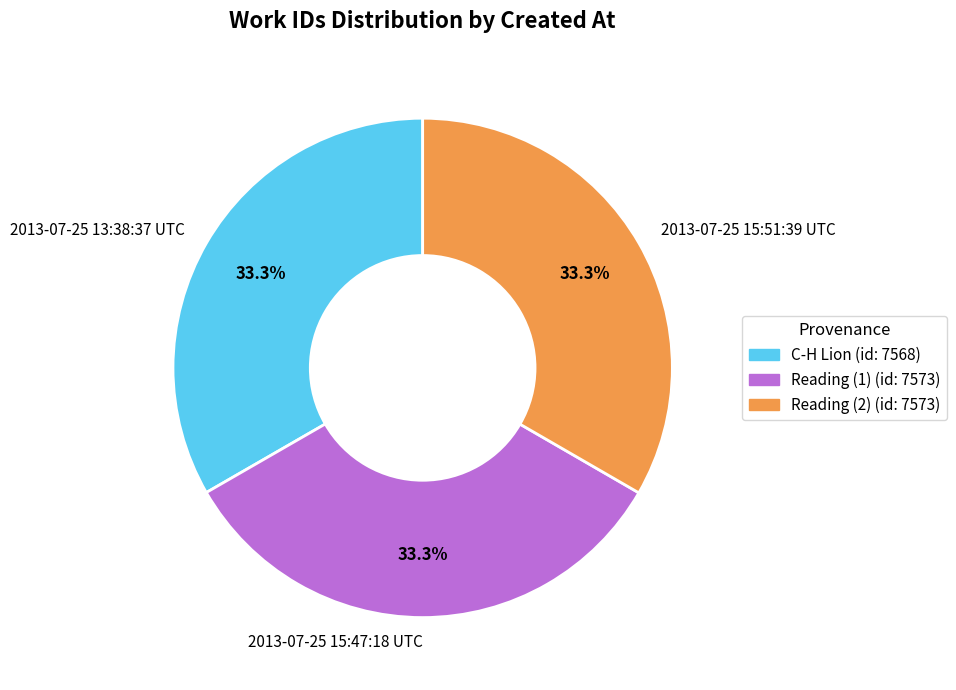

To the nearest percent, what is the average slice percentage?

33%